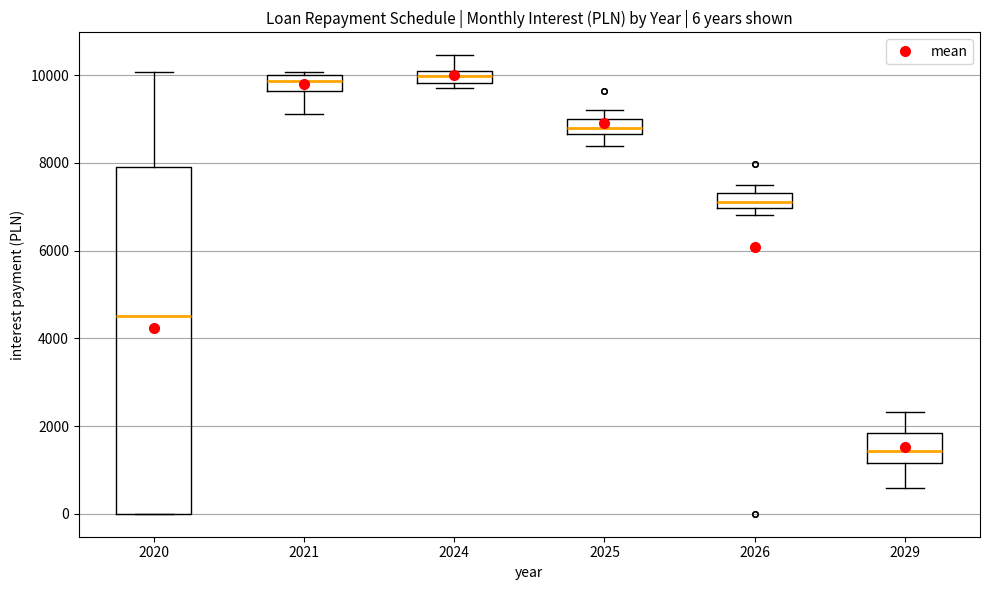

Comparing the boxes themselves (not the whiskers), which one is the tallest?

2020